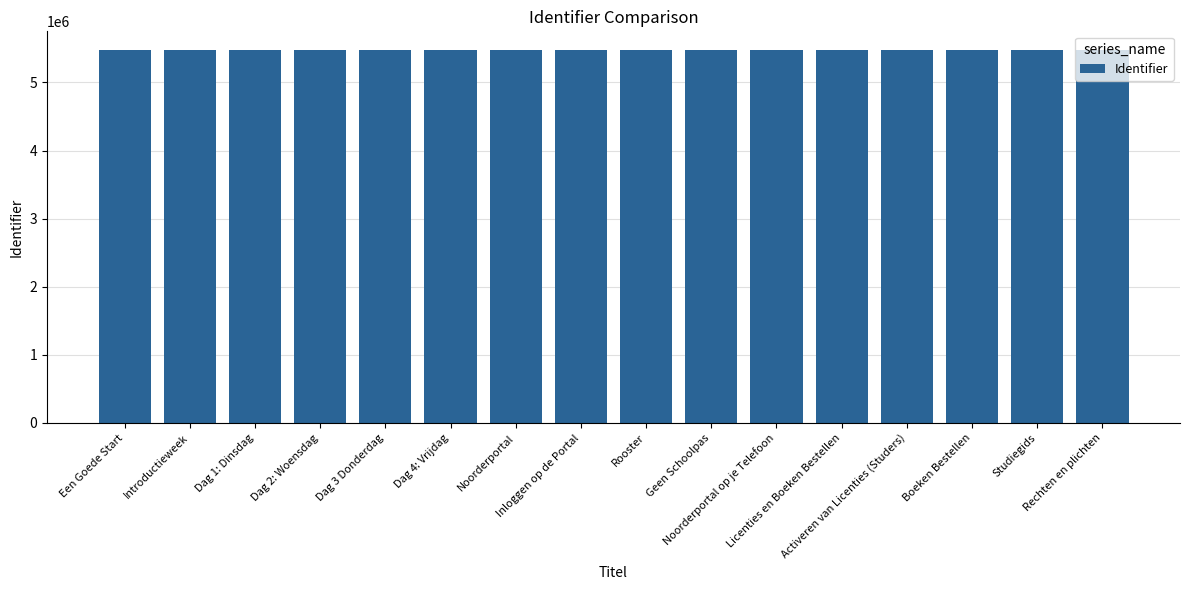

What is the value of the 6th bar from the left?

5477396